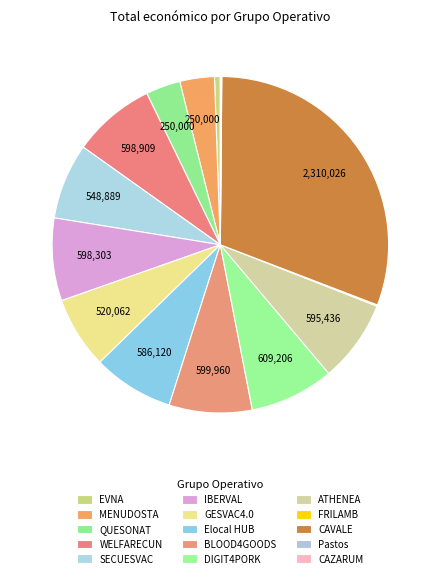

Which category has the biggest portion of the pie?

CAVALE (2310026)